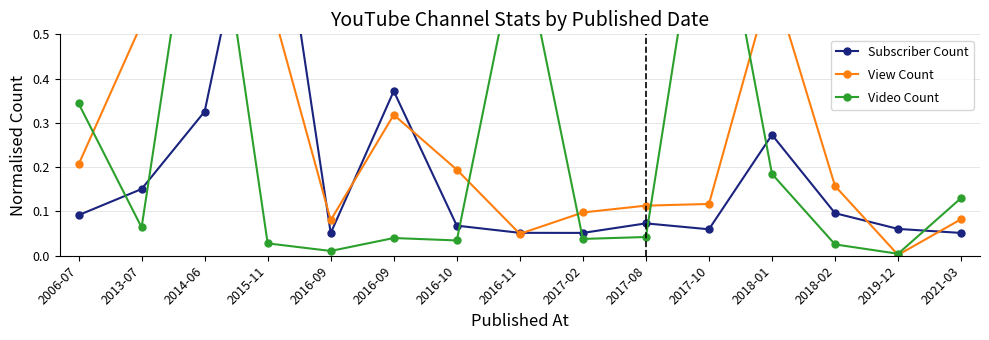

What is the difference between the Subscriber Count values at 2016-11 and 2016-09?

0.3